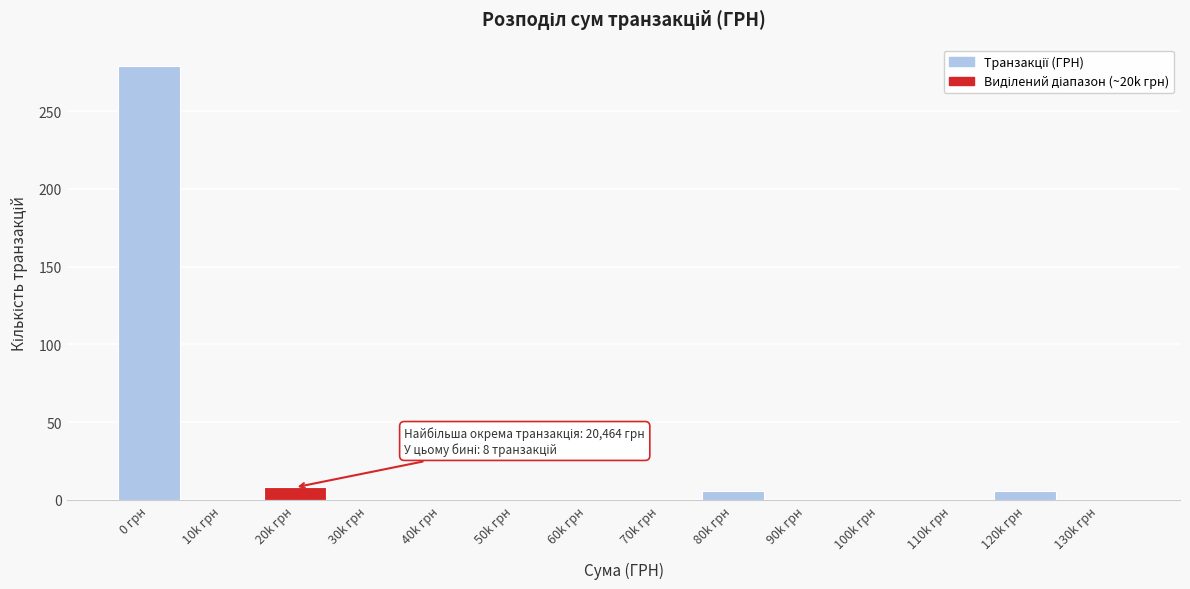

Reading left to right, transcribe all the data shown in this chart.

0 грн=279	10k грн=0	20k грн=8	30k грн=0	40k грн=0	50k грн=0	60k грн=0	70k грн=0	80k грн=6	90k грн=0	100k грн=0	110k грн=0	120k грн=6	130k грн=0